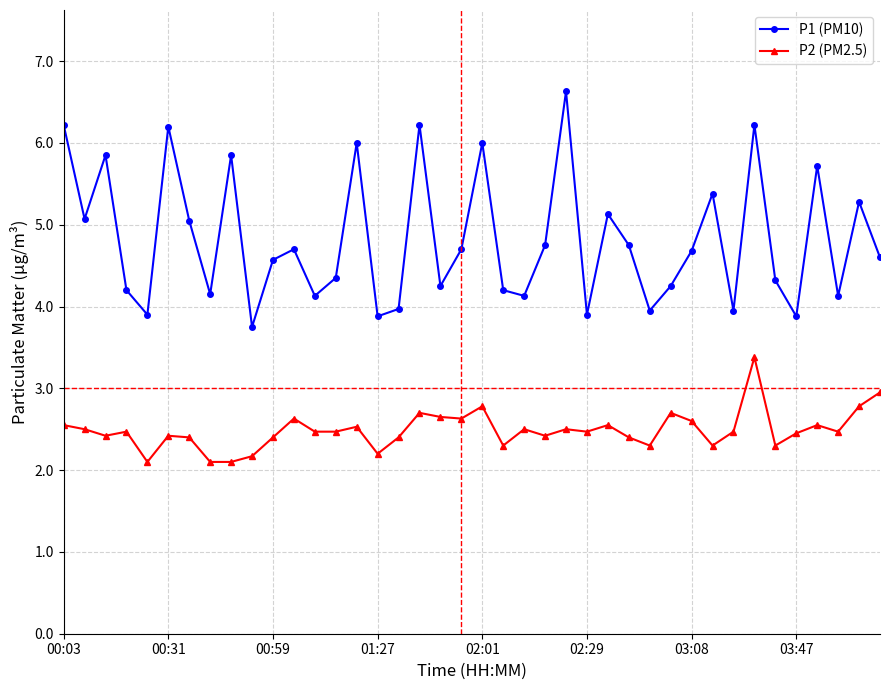

Which series has the largest total across all categories?

P1 (PM10)